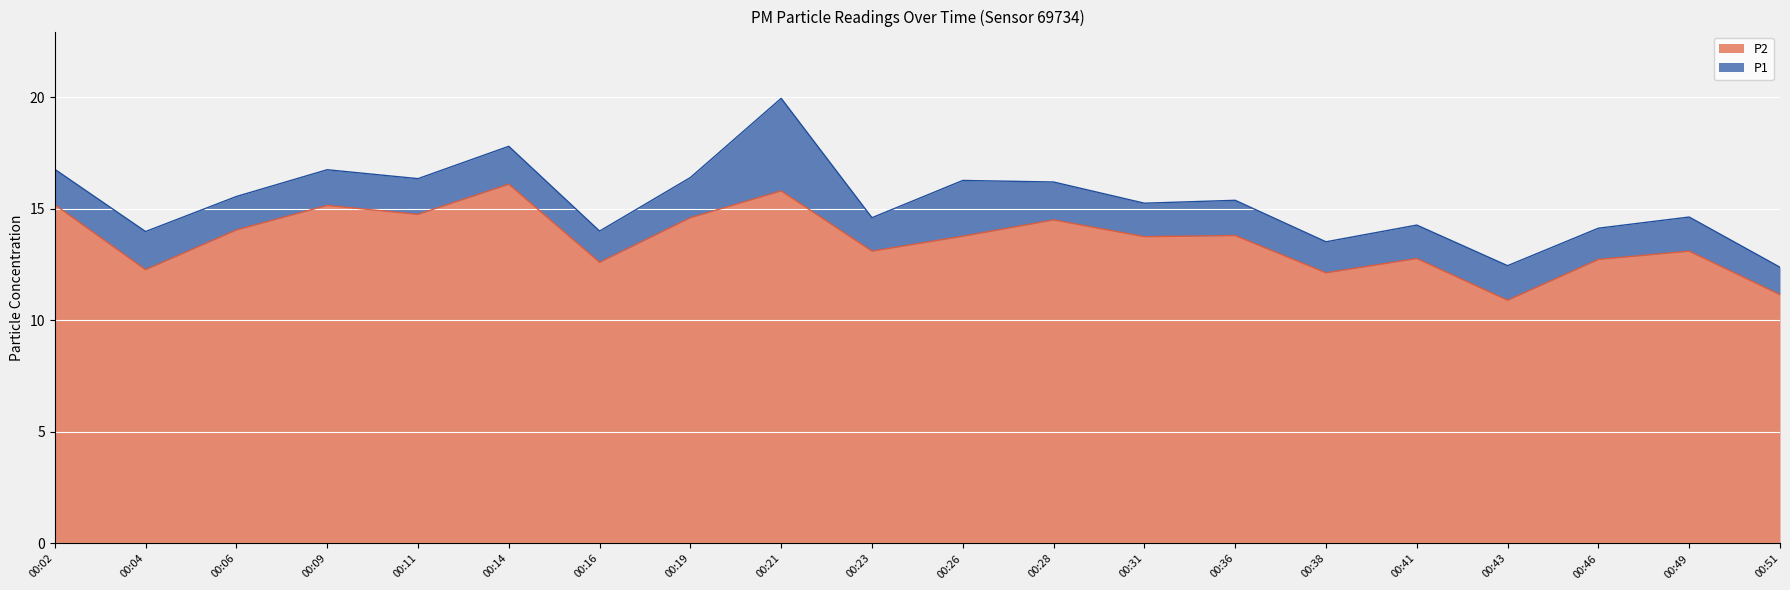

What is the approximate value of P2 at 00:38?

12.1